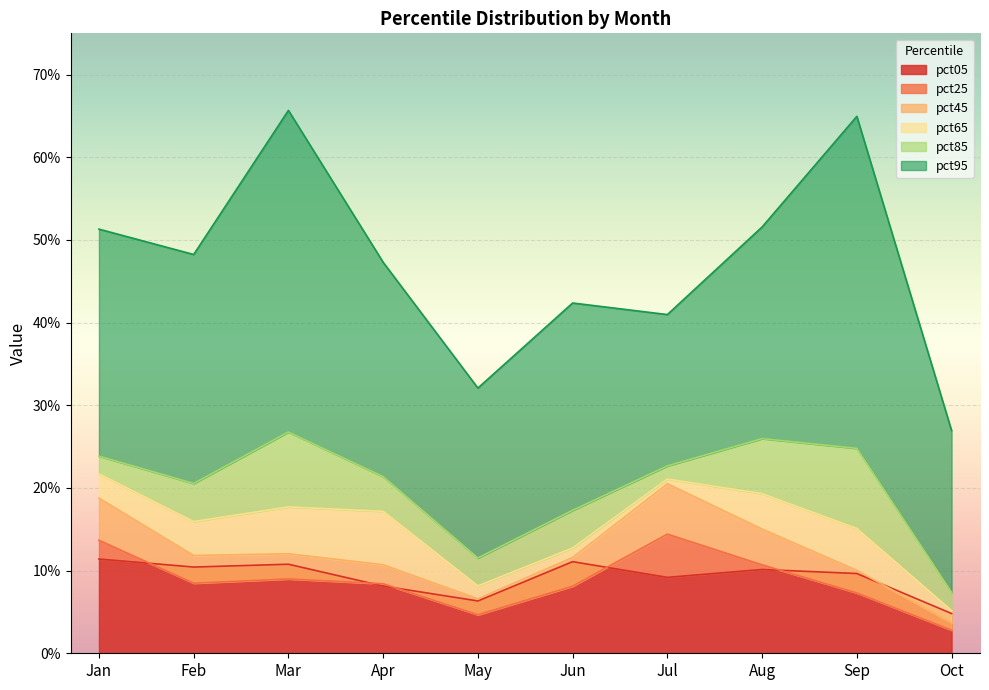

Between May and Mar, which is larger?

Mar